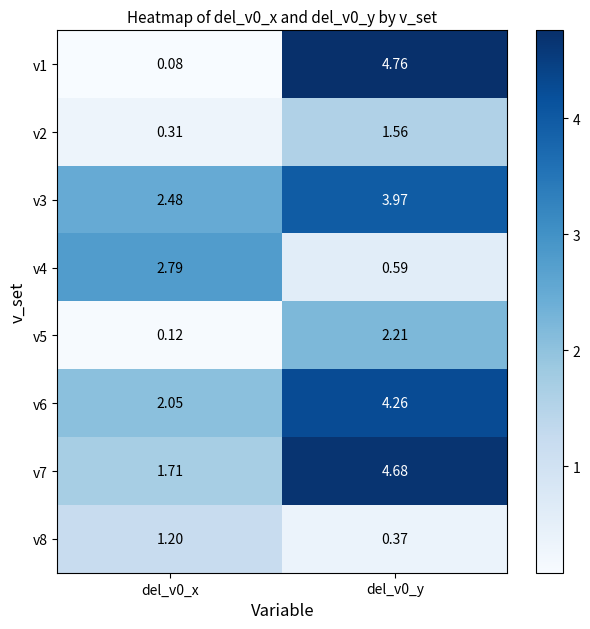

Is the value of v1 at del_v0_x greater than the value of v5 at del_v0_x?

No